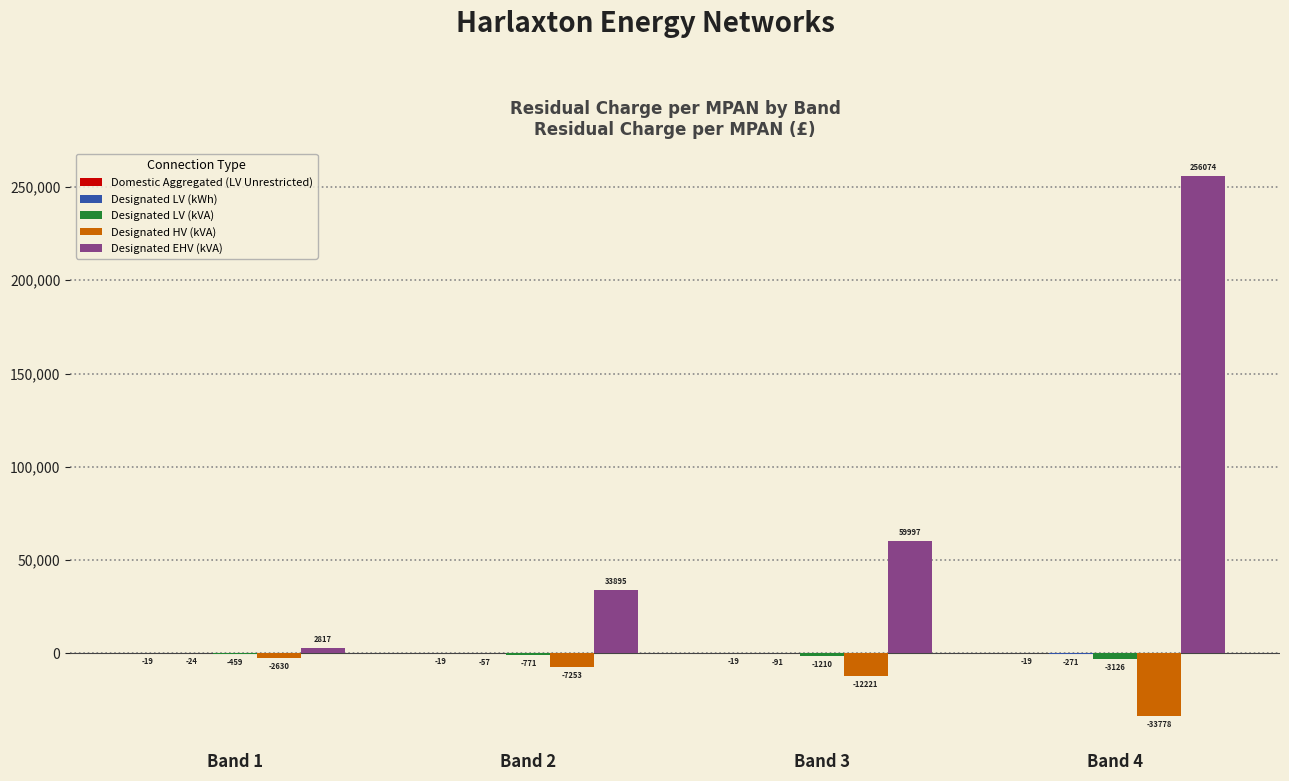

Which series has the largest range (max minus min)?

Designated EHV (kVA)